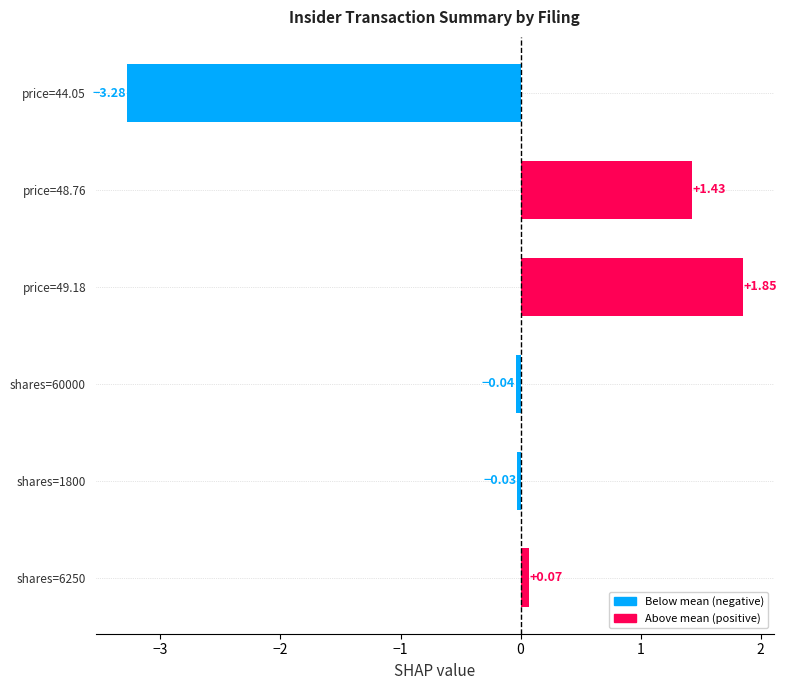

What is the difference between the second highest and minimum values?

4.7